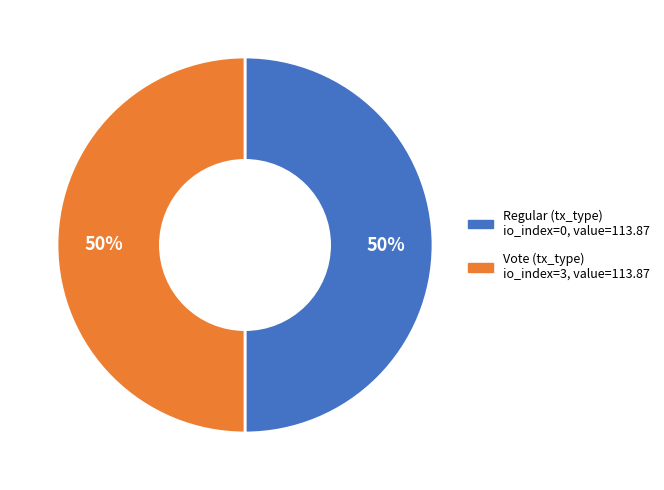

Is it true that Vote is 86% of the pie?

False